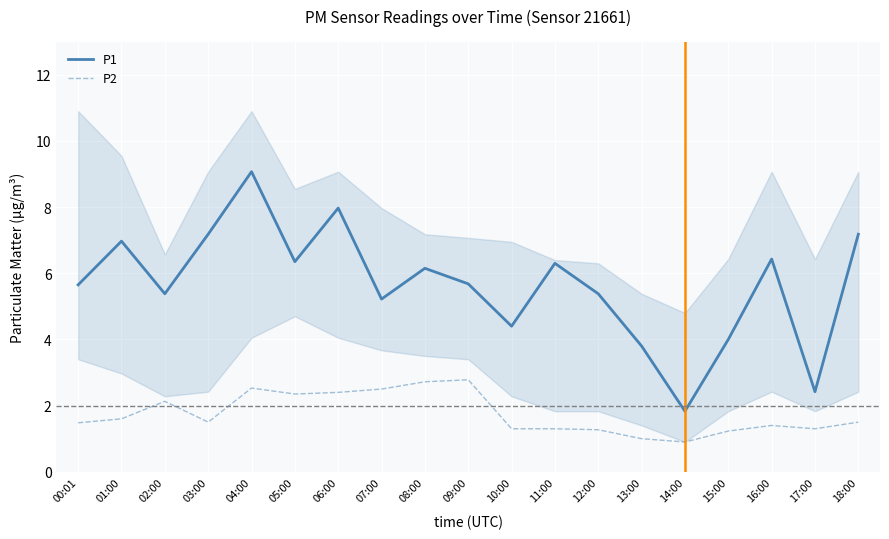

Rank the series by their average value, from highest to lowest.

P1, P2